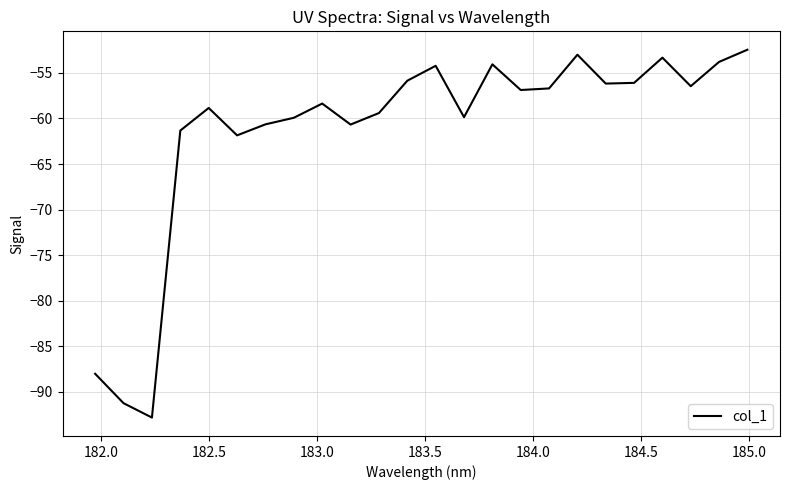

What is the difference between the maximum and minimum values?

40.4